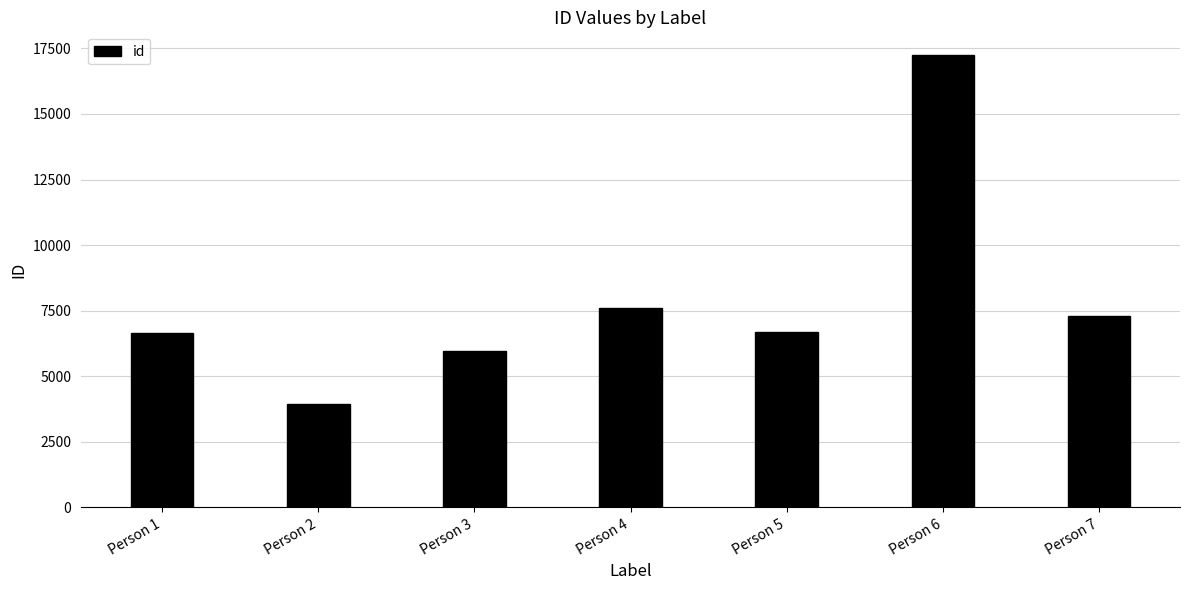

What is the maximum value shown in the chart?

17247